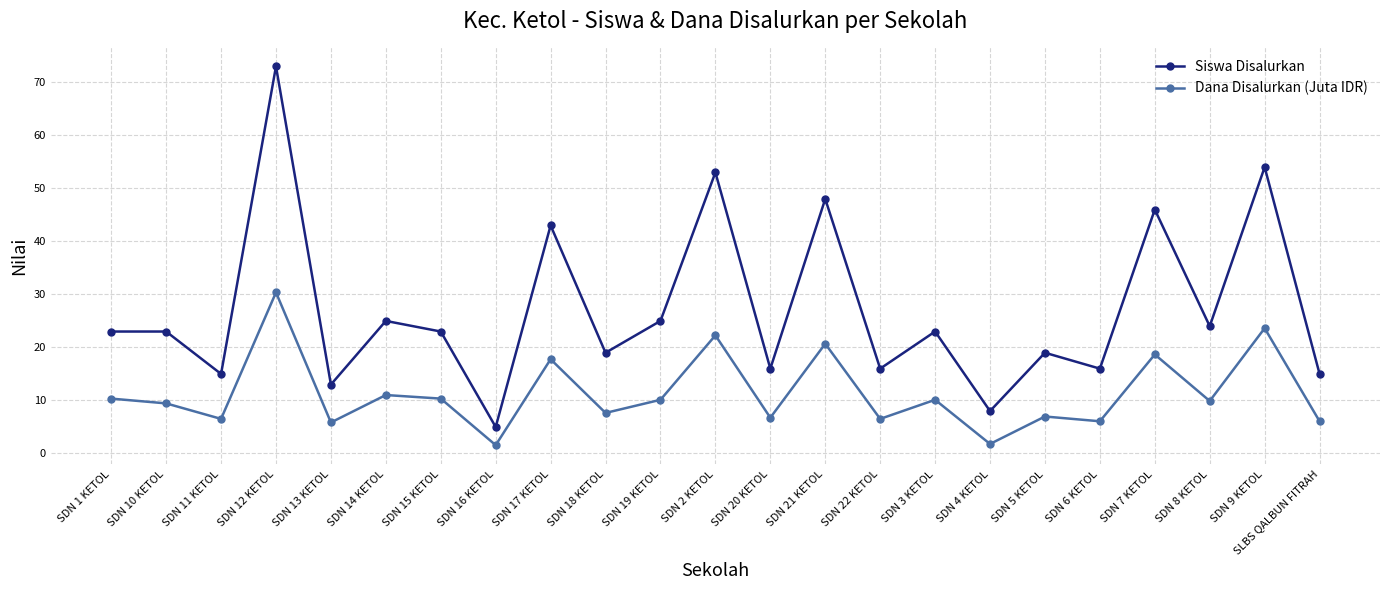

Where is Siswa Disalurkan nearest to the value 39?

SDN 17 KETOL